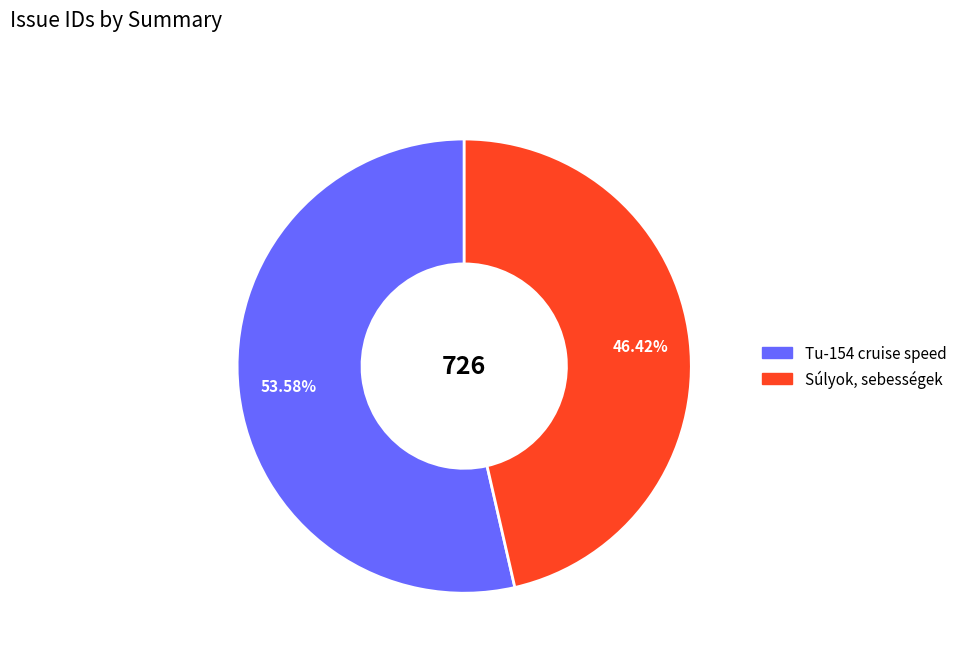

Which has a higher value, Tu-154 cruise speed or Súlyok, sebességek?

Tu-154 cruise speed